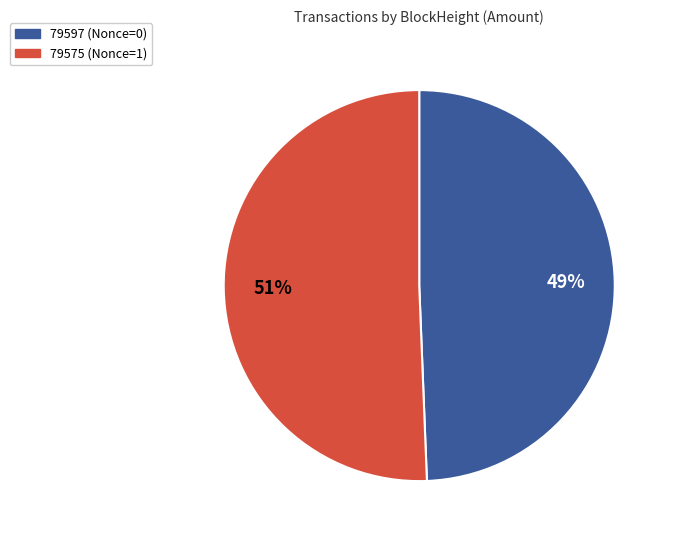

Which slice is the smallest?

79597